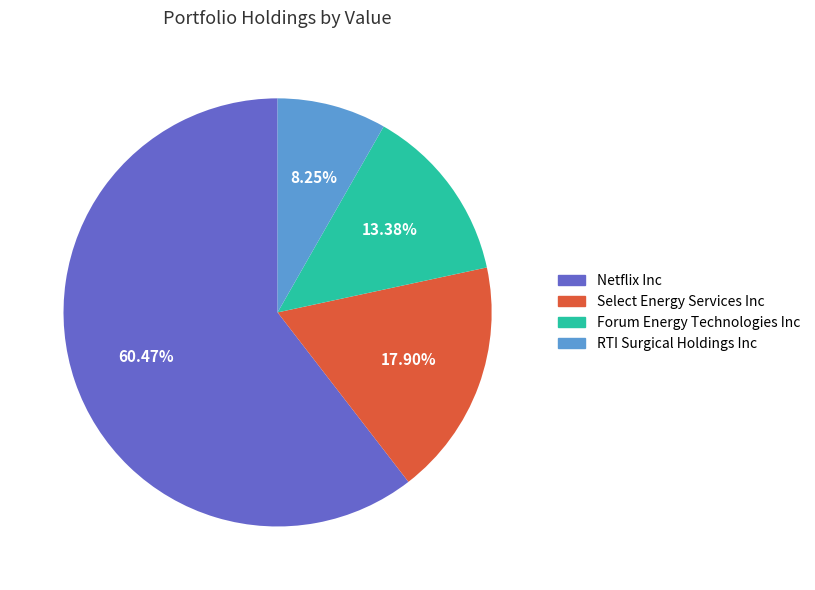

Which slice is the smallest?

RTI Surgical Holdings Inc